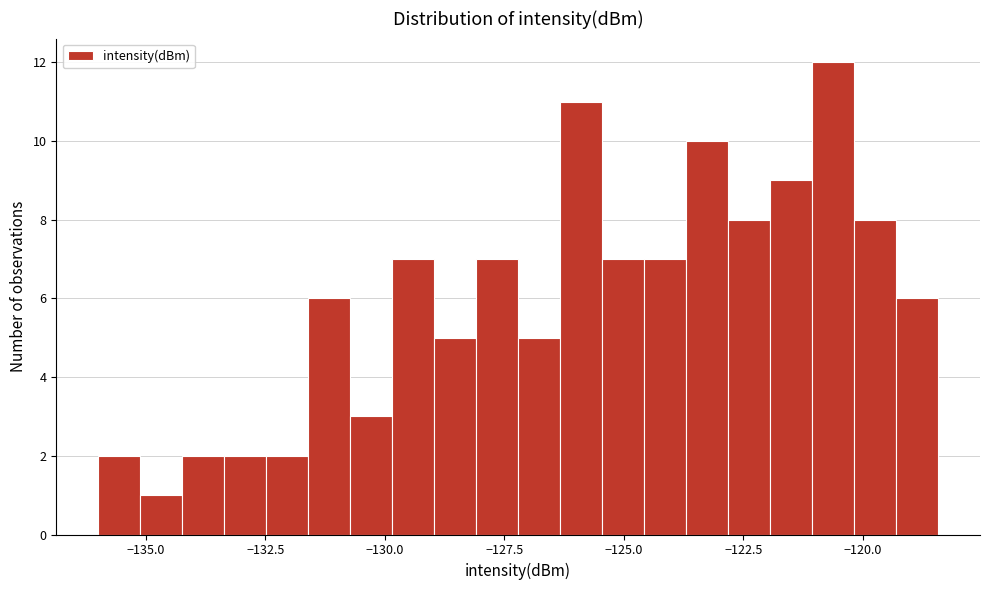

Around what value on the x-axis is the tallest bar? Give the approximate position of its centre, as read against the axis.

-120.5